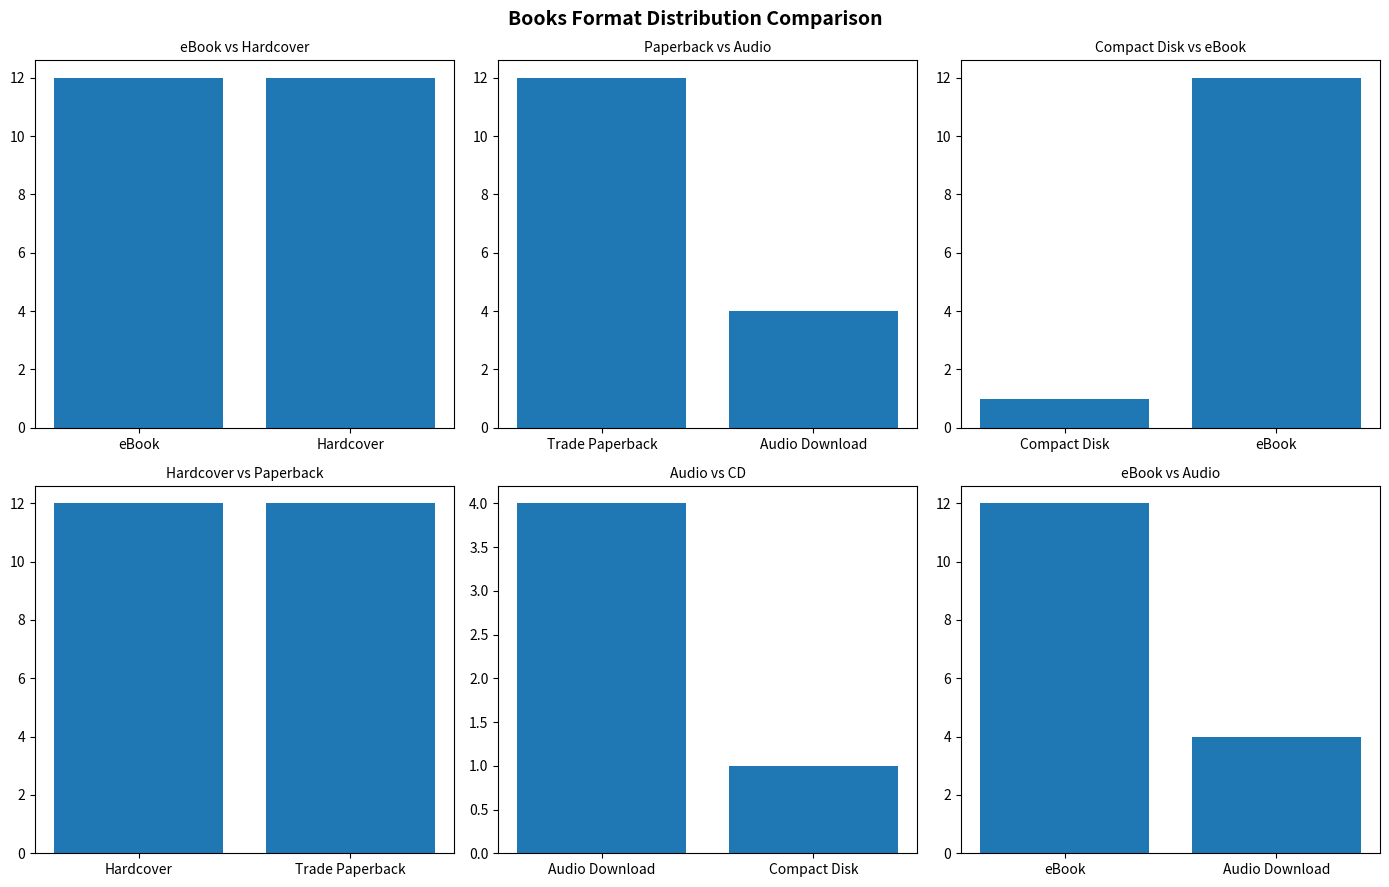

Which series has the widest spread of values?

Compact Disk vs eBook